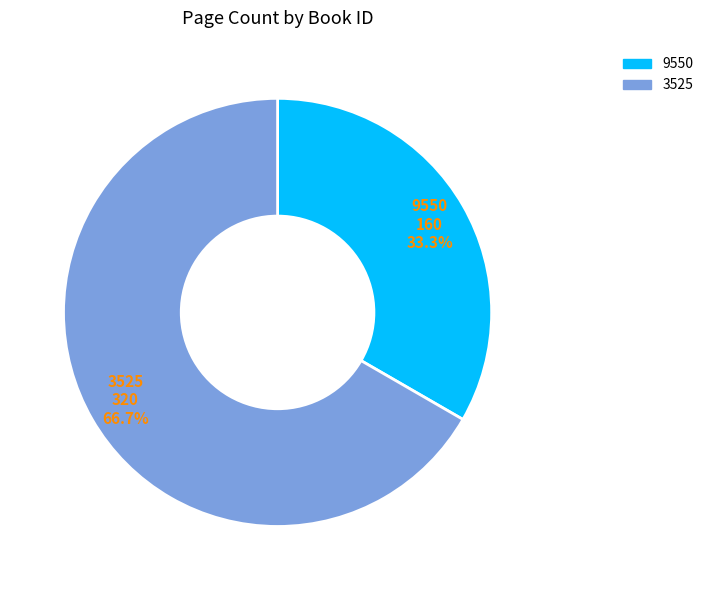

To the nearest percent, what is the difference between the 9550 and 3525 slice percentages?

33%